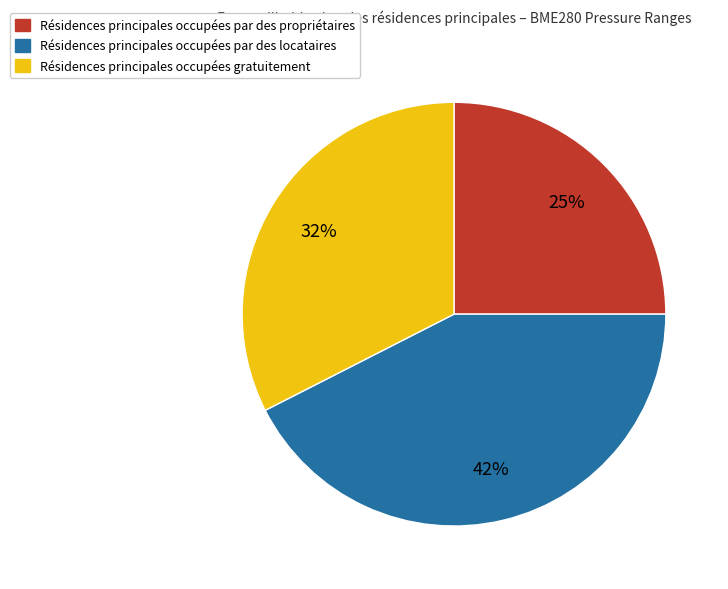

Is there a majority slice in this chart?

No